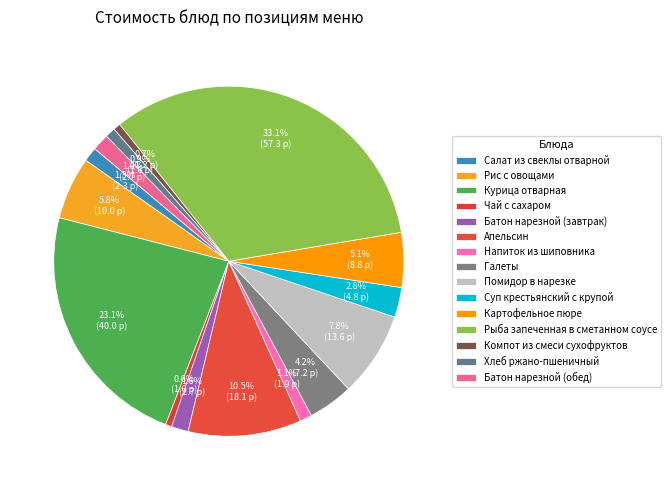

How many slices are in this pie chart?

15